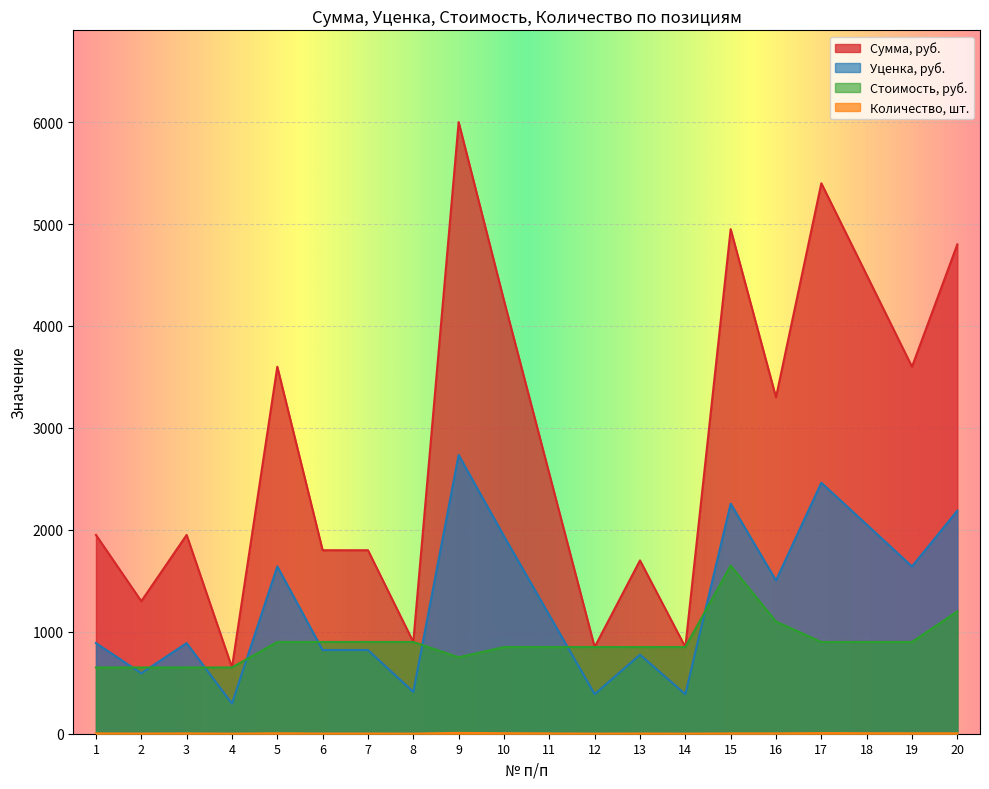

True or false: Сумма, руб. and Стоимость, руб. intersect in this chart.

False